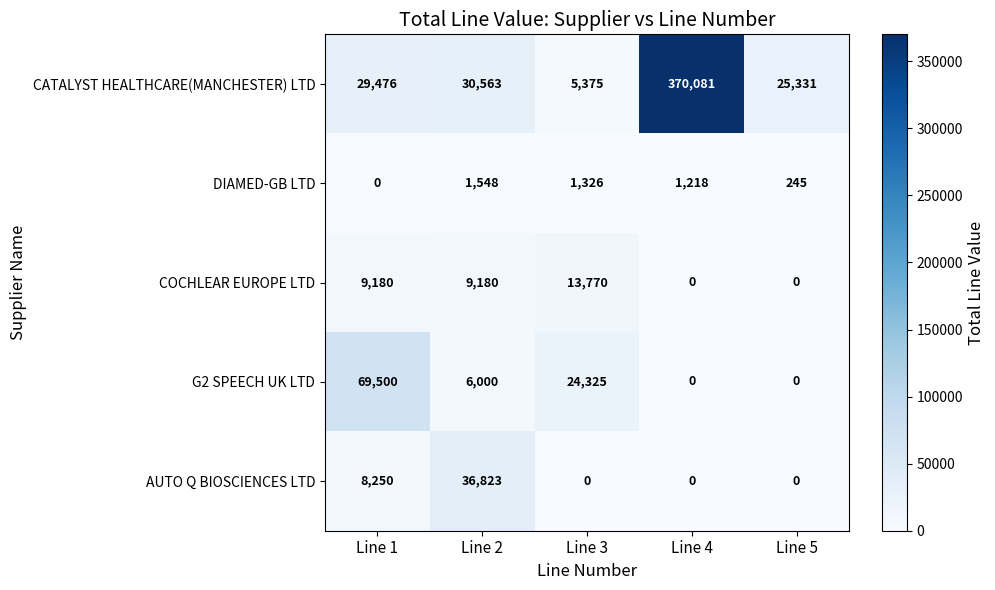

How many values in the COCHLEAR EUROPE LTD series are below 9180?

2